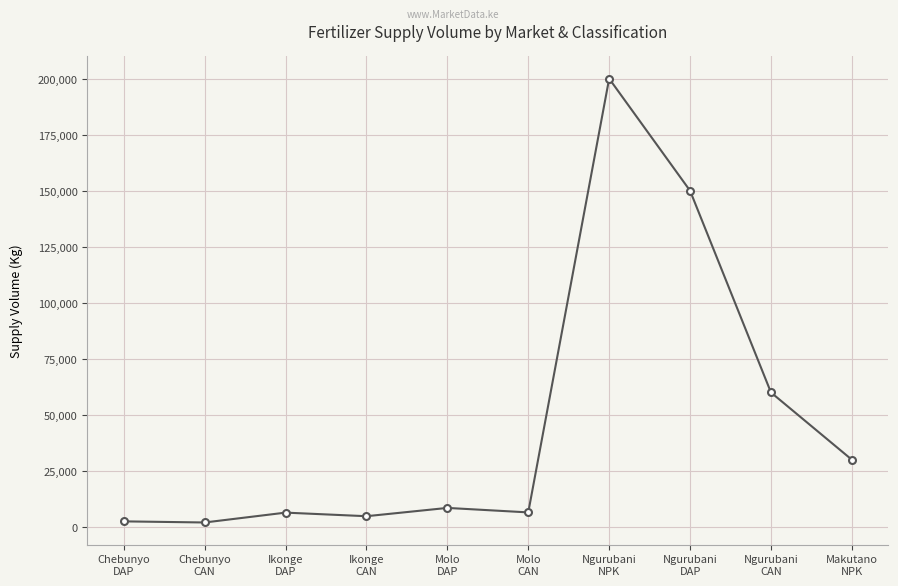

Does the chart display data point markers on the line(s)?

Yes